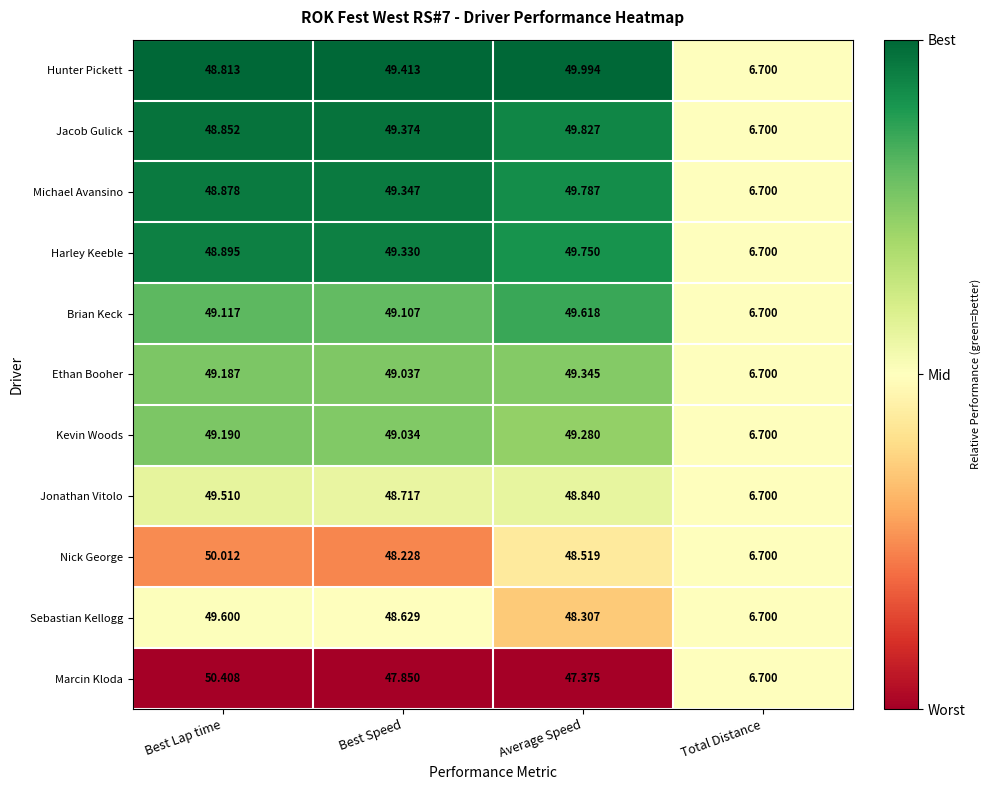

List the series in order of their peak value, highest first.

Marcin Kloda, Nick George, Hunter Pickett, Jacob Gulick, Michael Avansino, Harley Keeble, Brian Keck, Sebastian Kellogg, Jonathan Vitolo, Ethan Booher, Kevin Woods